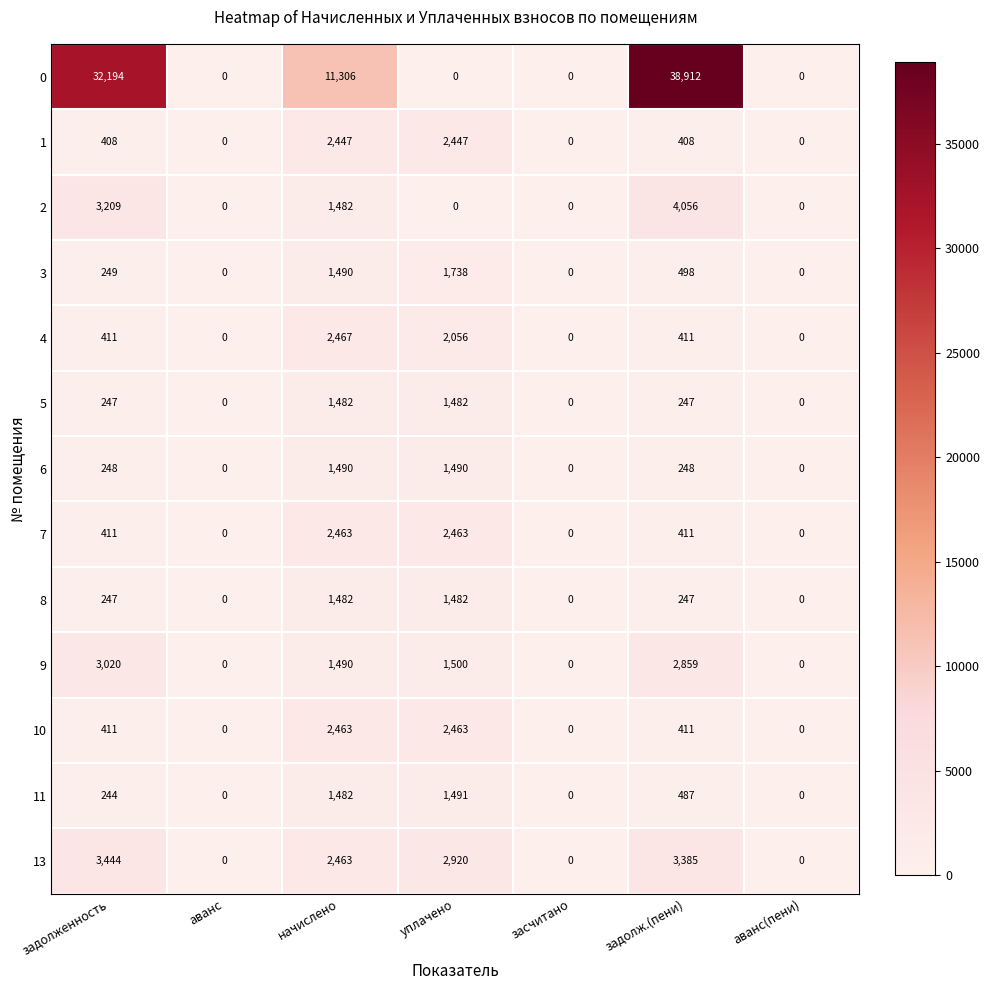

Is it true that 11 equals 1491 at уплачено?

True